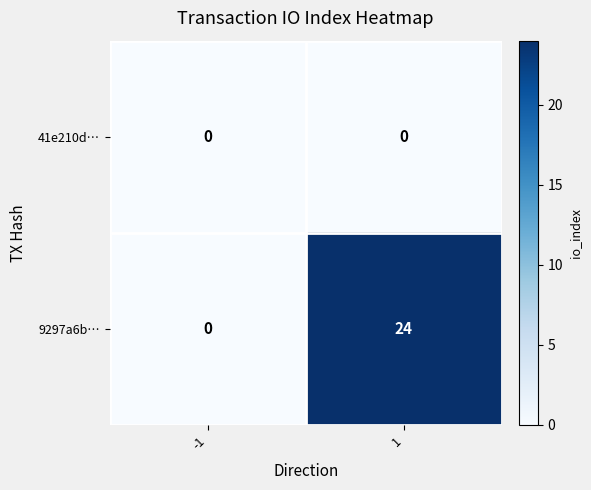

Which series has the largest total across all categories?

9297a6b…